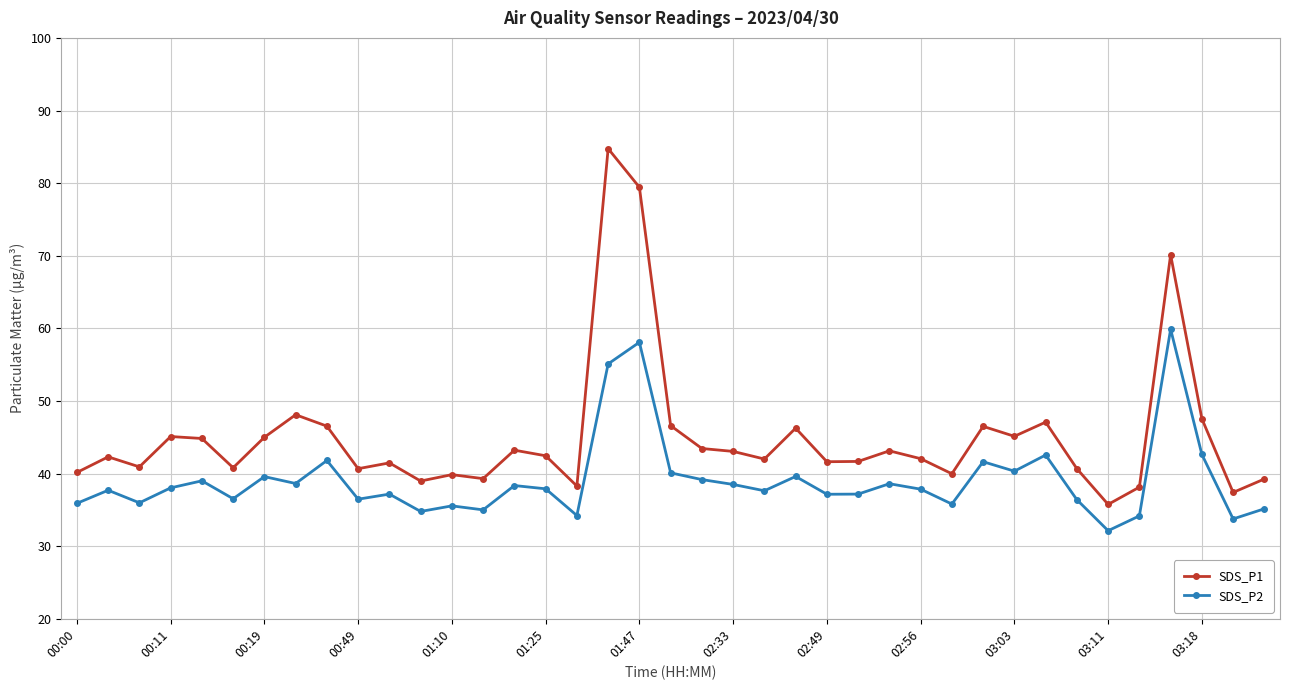

True or false: SDS_P1 has more than 0 points higher than both neighbors.

True